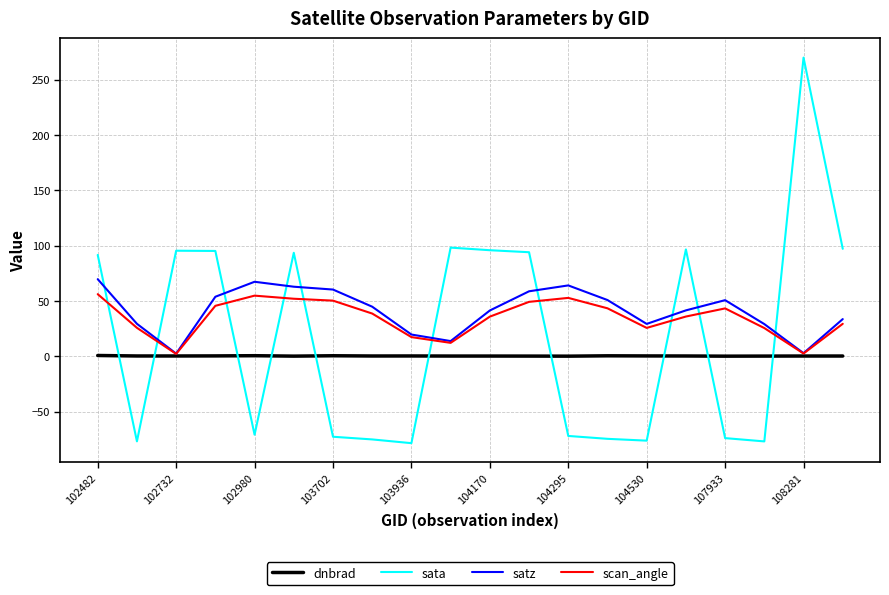

Which series has the largest range (max minus min)?

sata